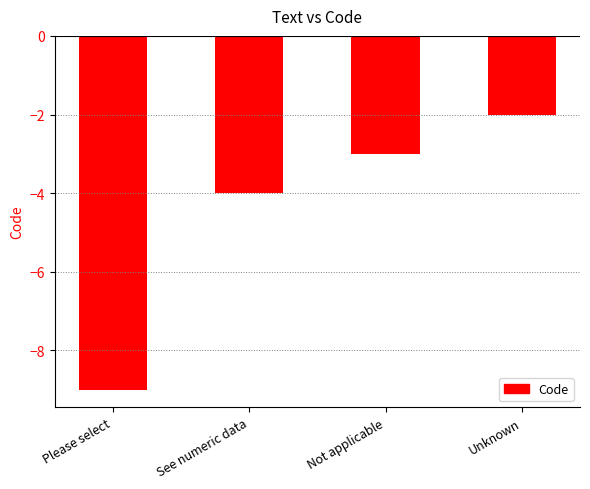

Between See numeric data and Unknown, which is larger?

Unknown